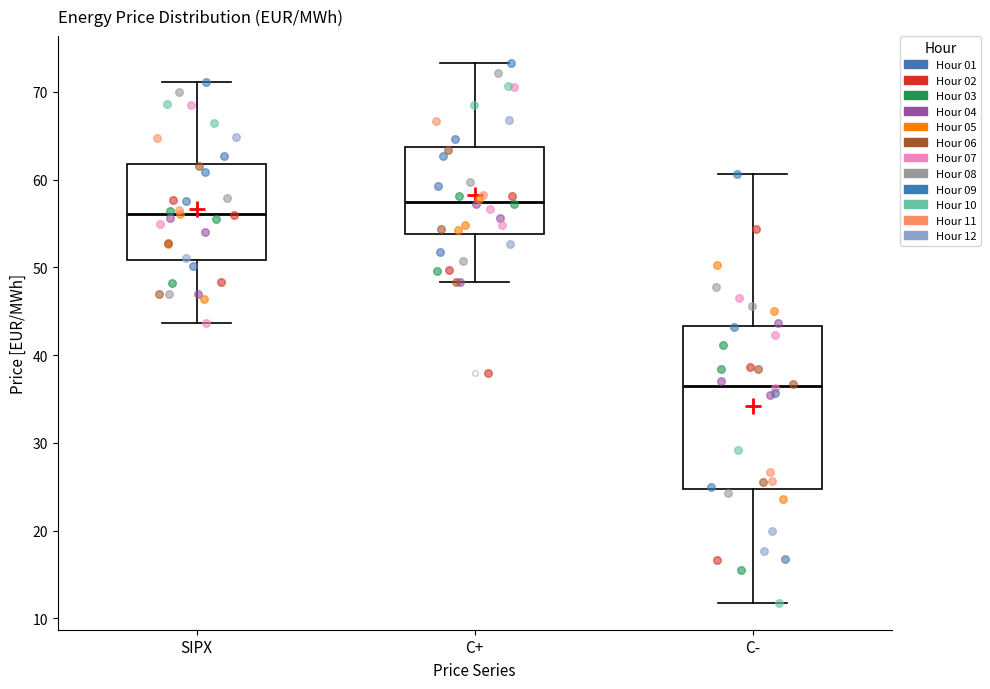

Reading left to right, transcribe this box plot: for each box, give where its median line is, the range the box spans, and where its two whiskers end, as read against the y-axis. The values are not printed on the chart, so give them approximately, as read against the axis.

SIPX: median 56, box 51 to 62, whiskers 44 to 71
C+: median 57, box 54 to 64, whiskers 48 to 73
C-: median 36, box 25 to 43, whiskers 12 to 61